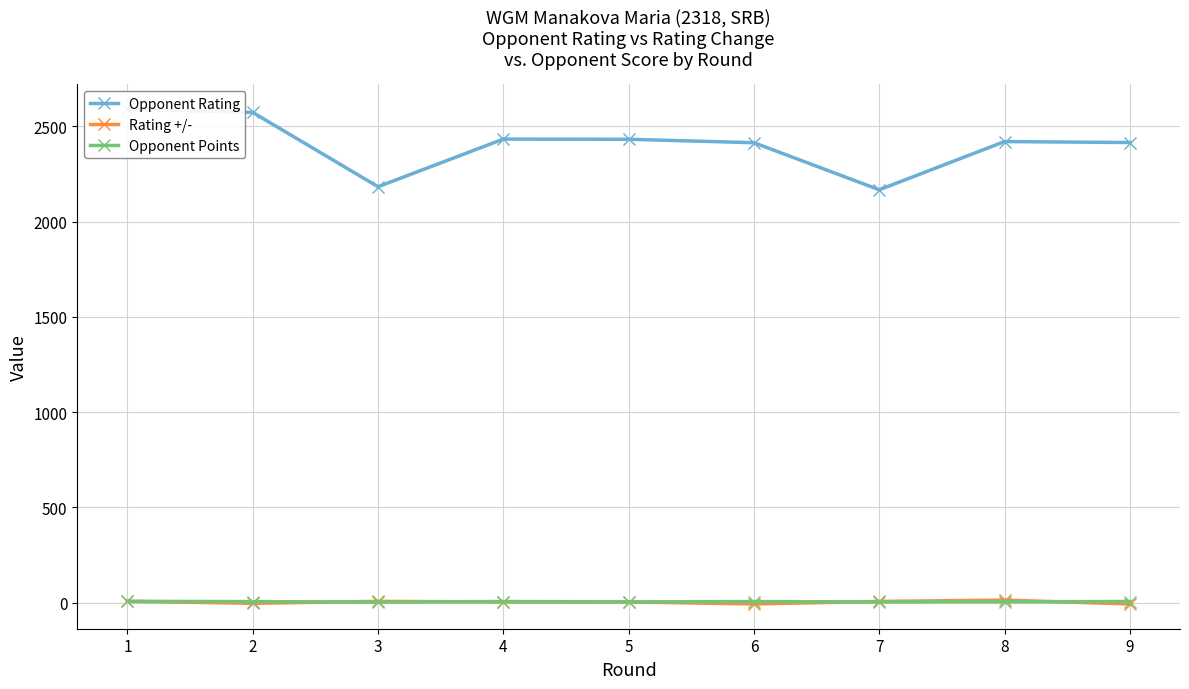

Which series has the largest total across all categories?

Opponent Rating